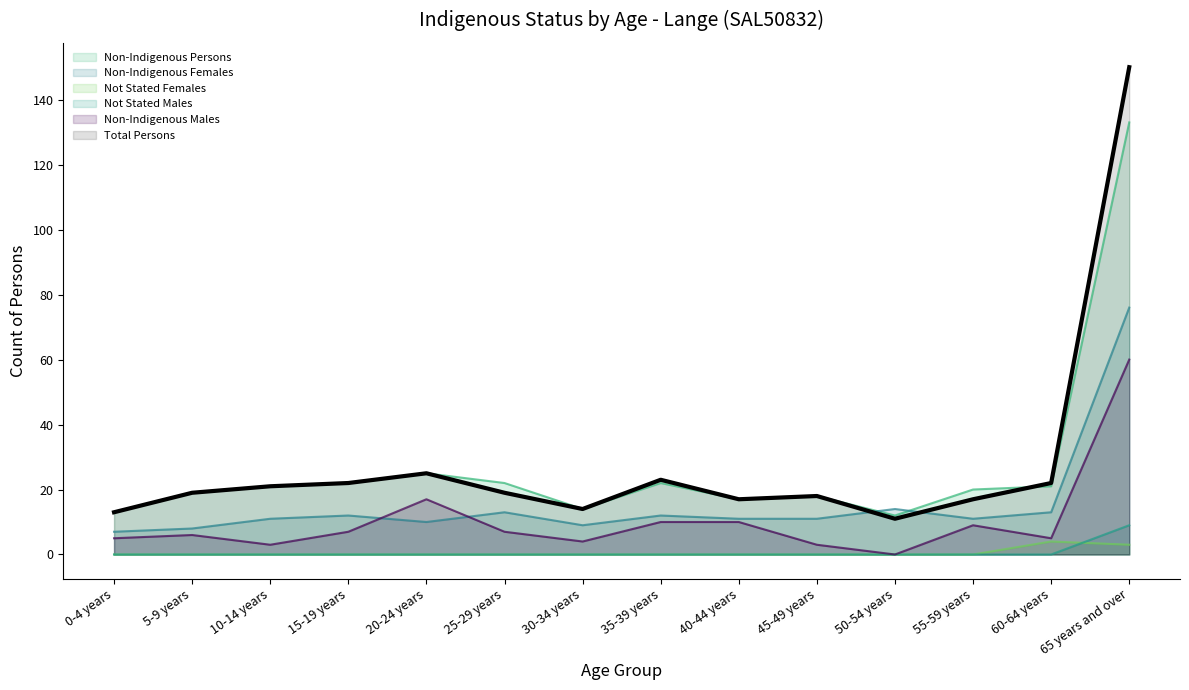

At which category is the sum across all series the highest?

65 years and over